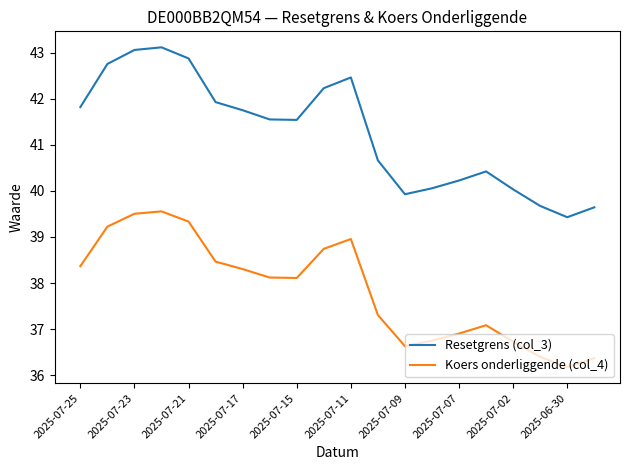

Rank the series by their maximum value, from highest to lowest.

Resetgrens (col_3), Koers onderliggende (col_4)